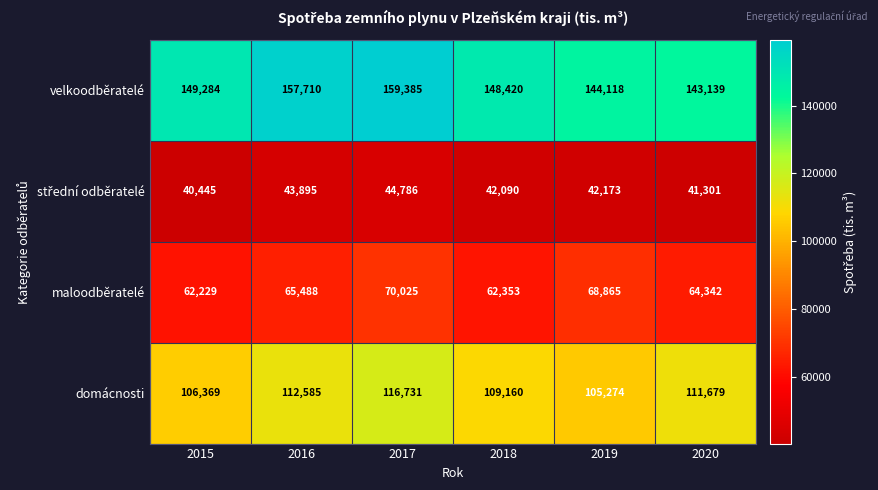

What is the sum of the domácnosti values at 2016 and 2017?

229316